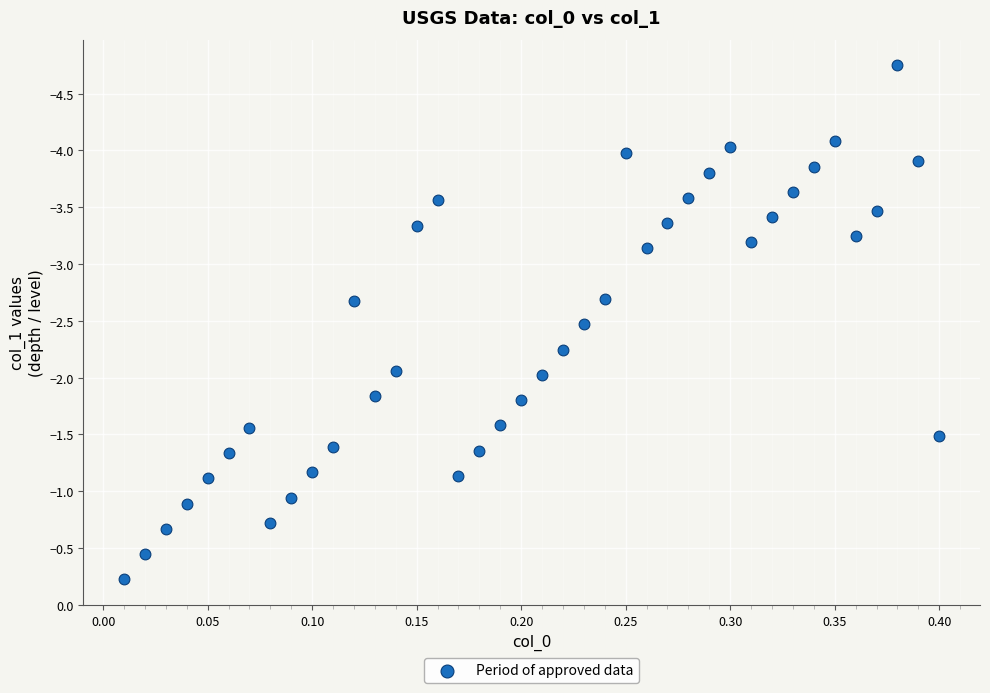

What is the range of X values (max minus min)?

0.4